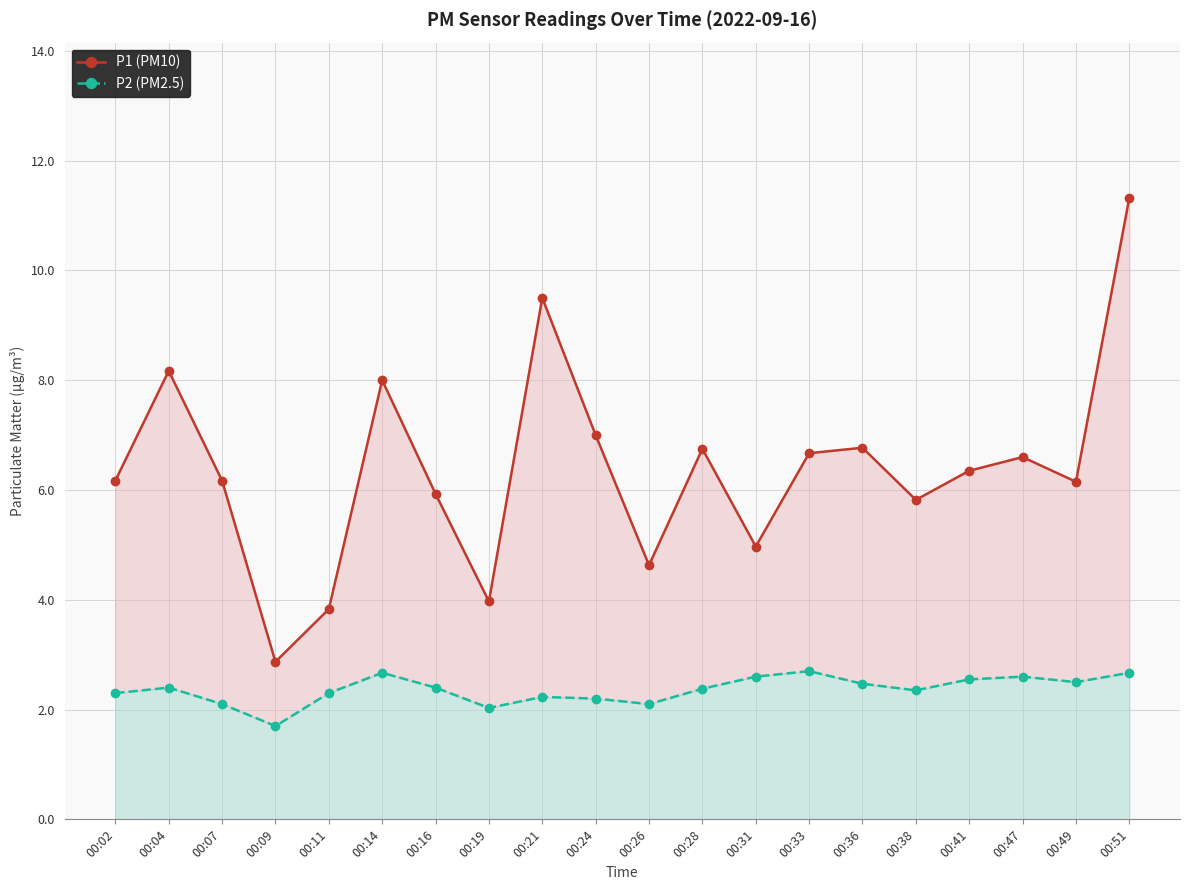

True or false: P1 (PM10) has a value of 2.4 at 00:02.

False